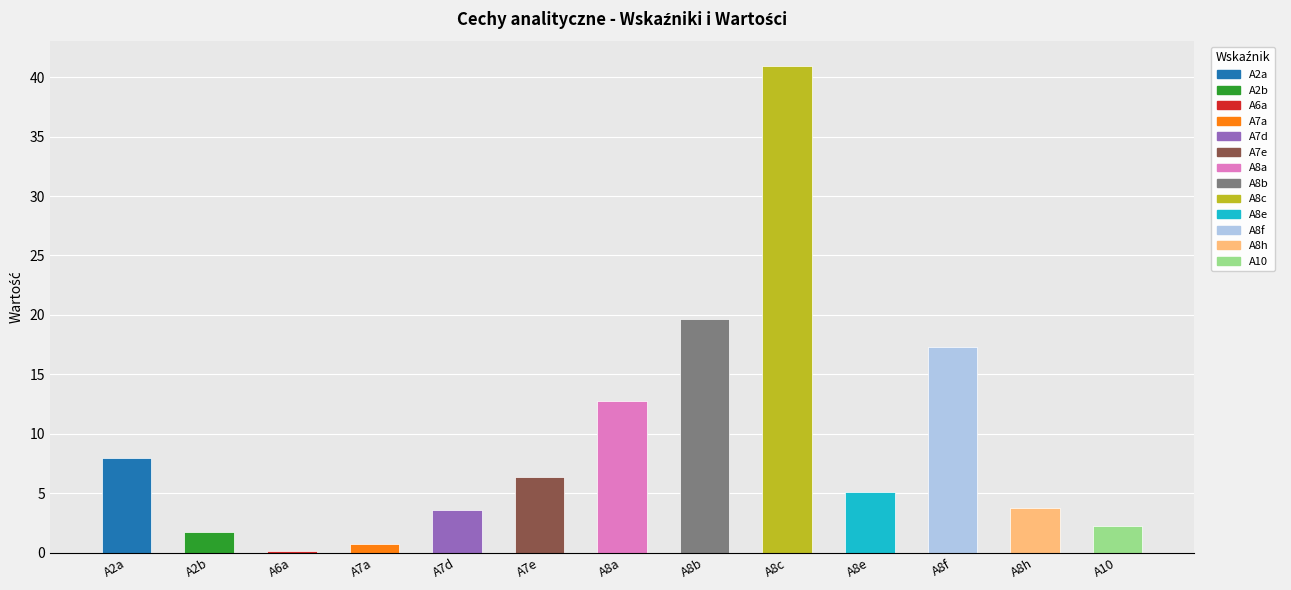

At which category does the chart reach its peak across all series?

A8c